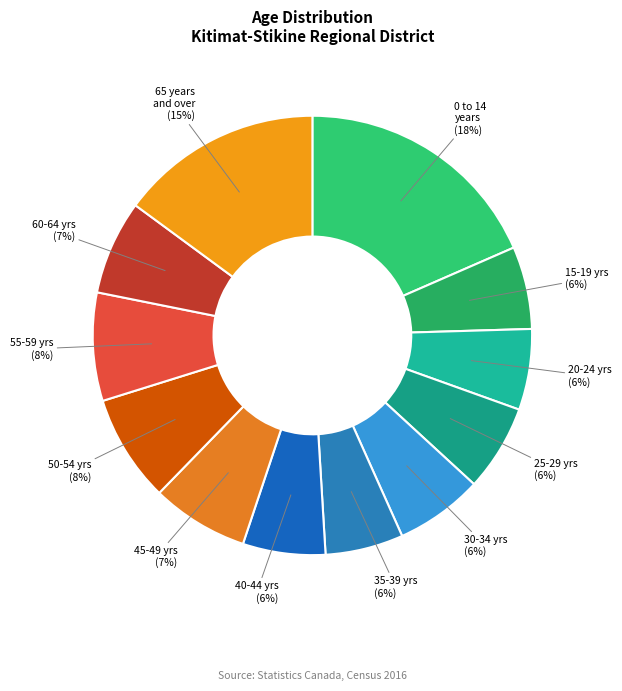

To the nearest percent, what is the average slice percentage?

8%